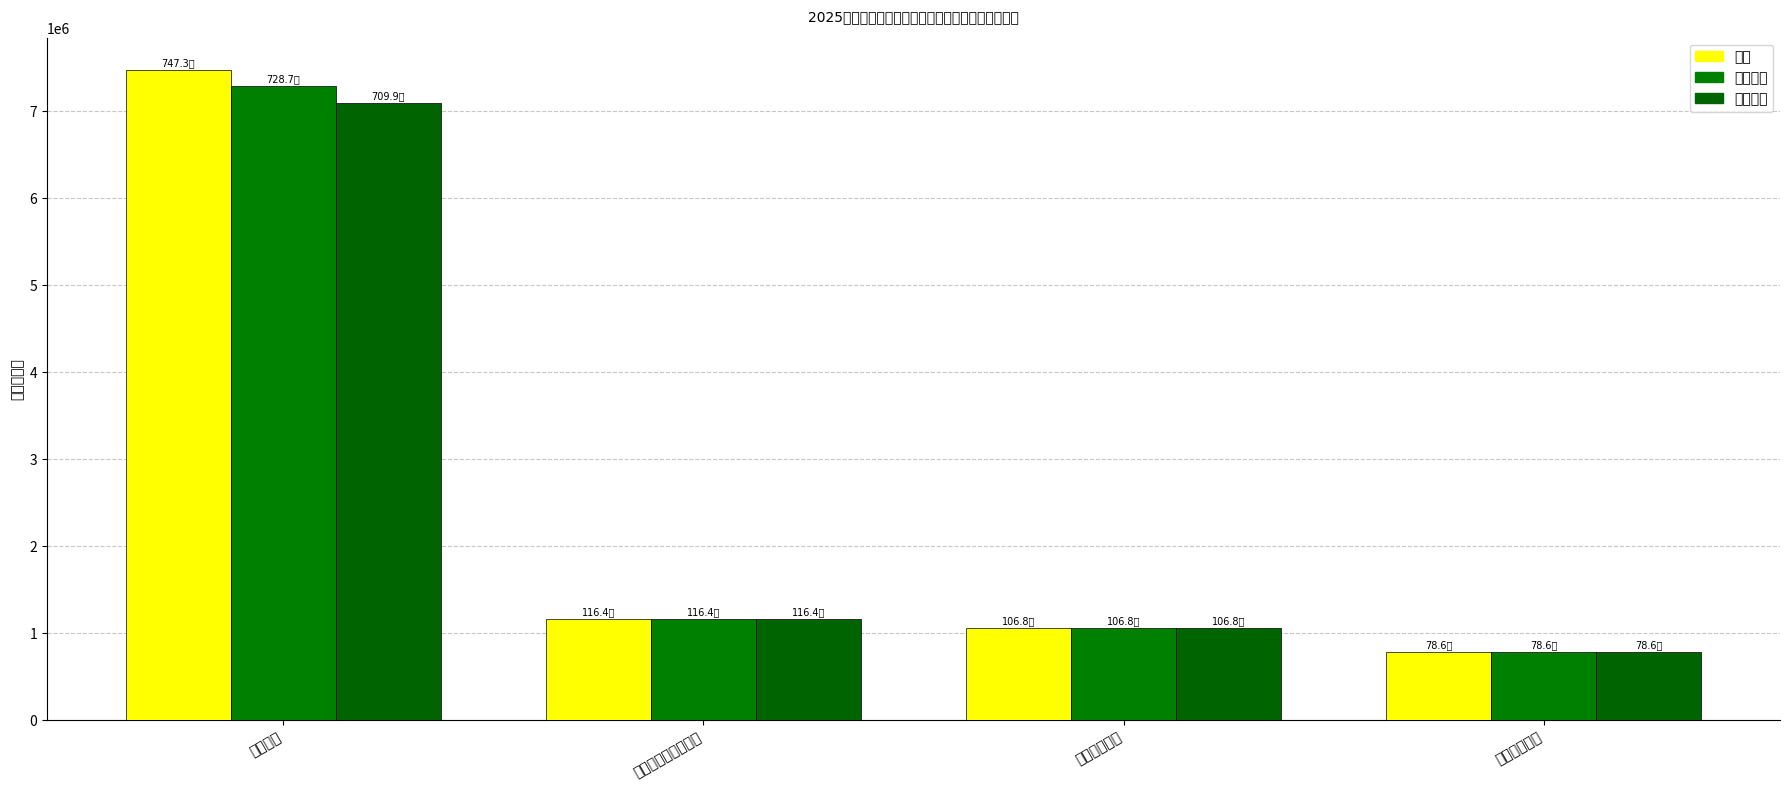

How many data points in 人员经费 are above 1163748?

2